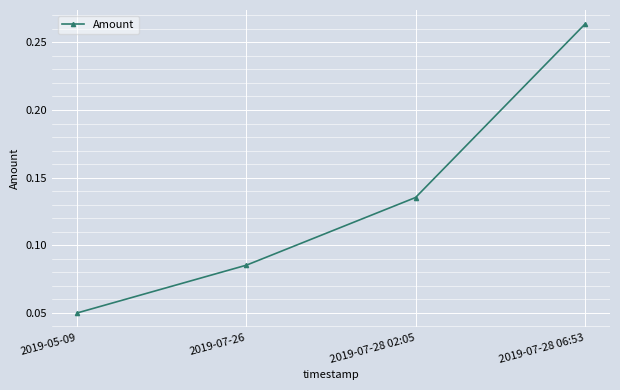

What is the label of the 2nd point from the right?

2019-07-28 02:05